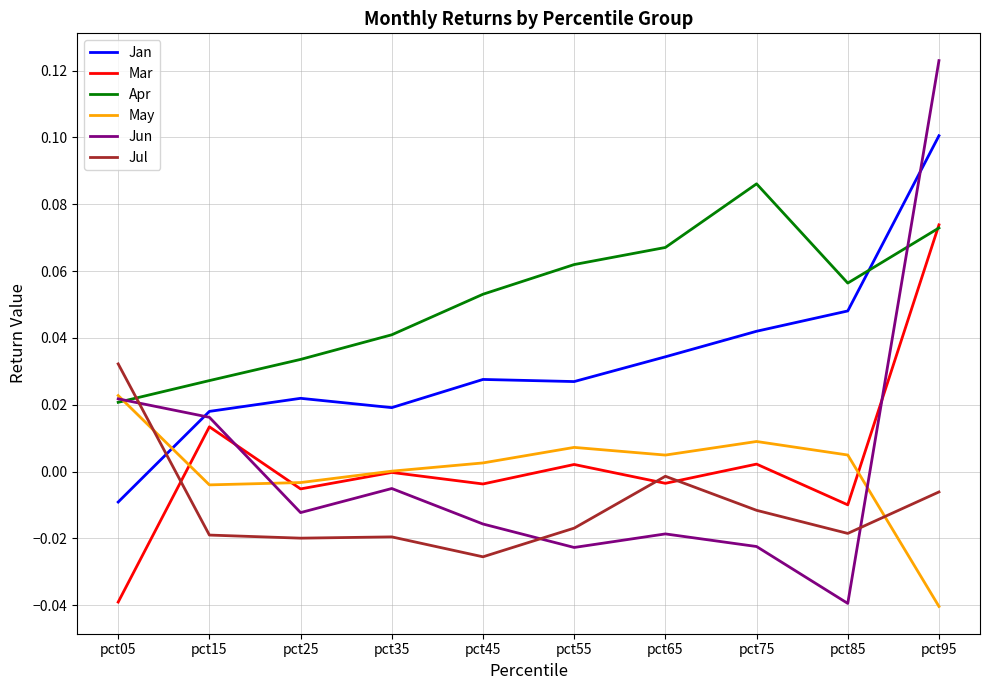

At which category is the sum across all series the highest?

pct95